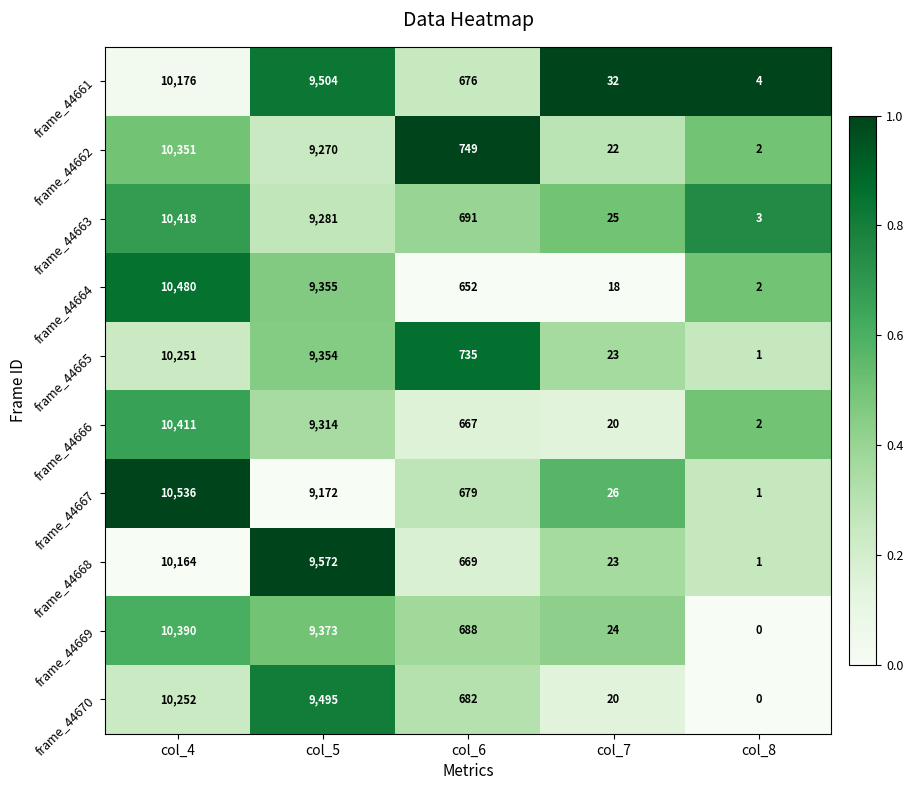

What is the sum of the frame_44670 values at col_4 and col_6?

10934